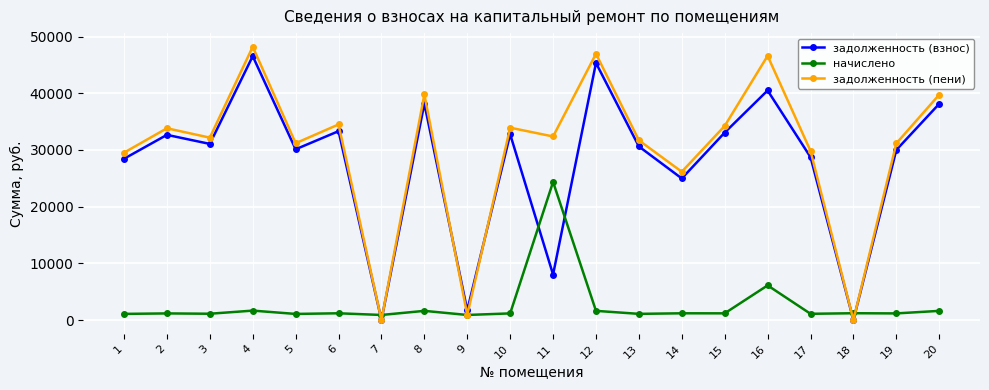

How many lines are shown in the chart?

3